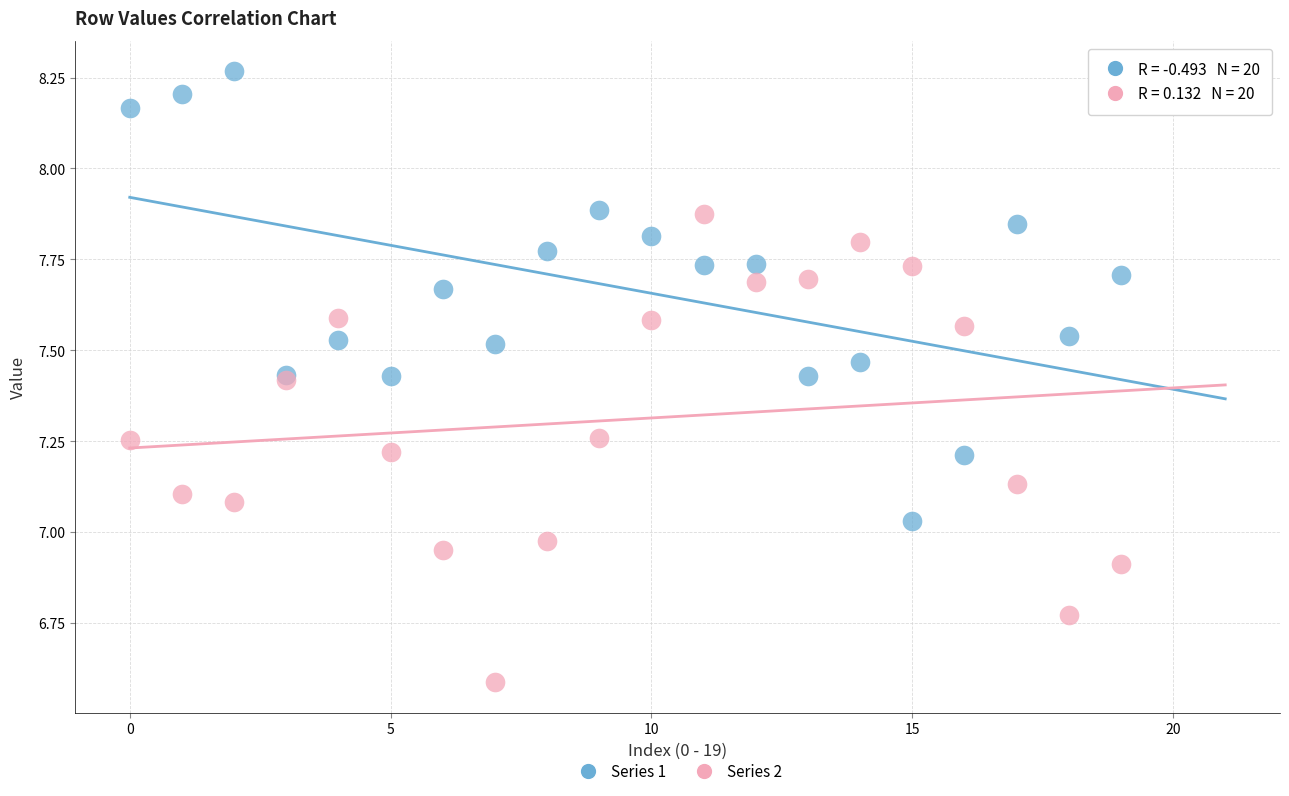

Which series reaches the minimum Y coordinate?

Series 2